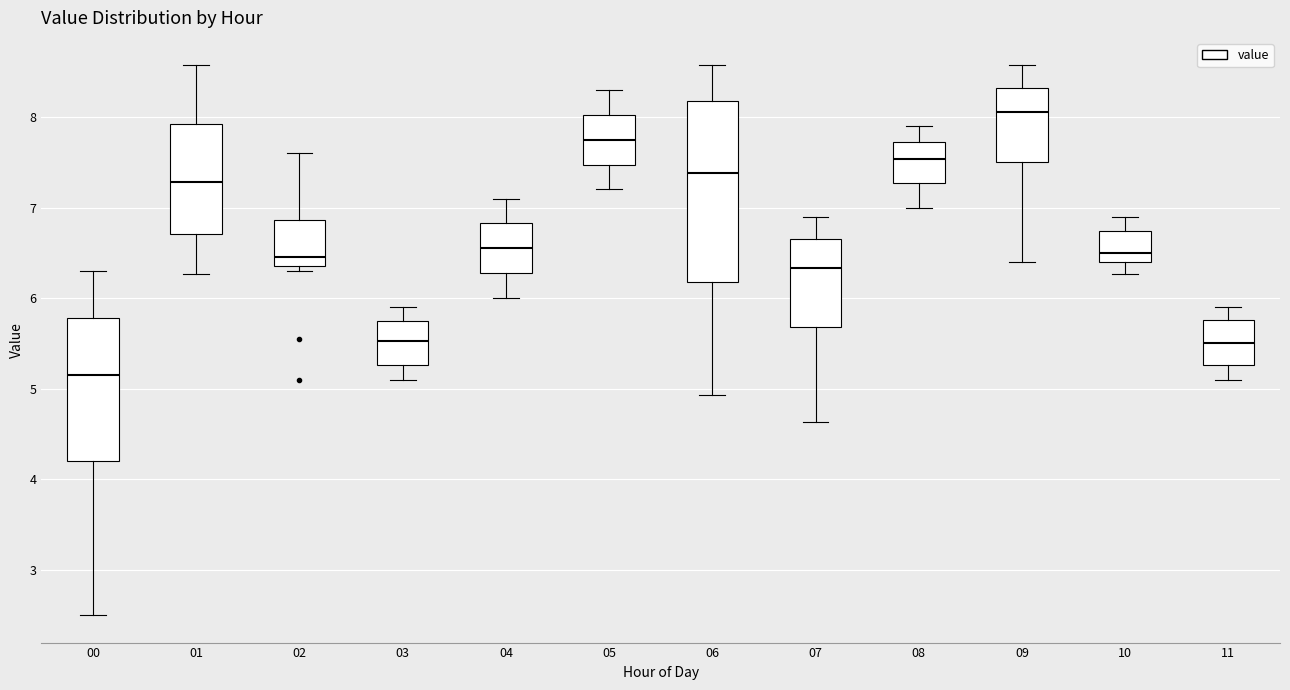

Where does the upper whisker of the box at x = 02 end on the y-axis? The values are not printed on the chart, so give them approximately, as read against the axis.

7.6